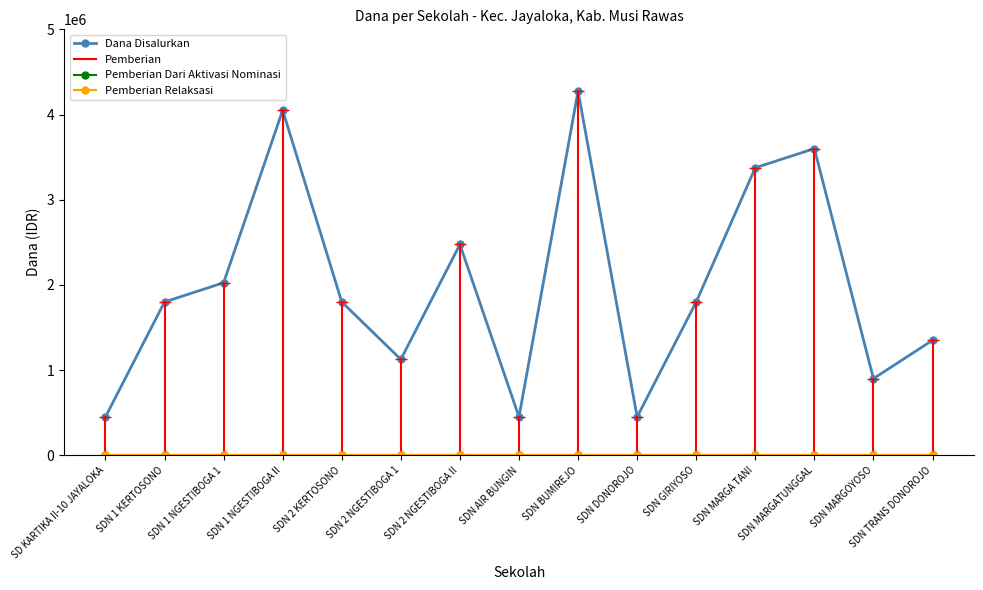

What is the greatest value displayed?

4275000